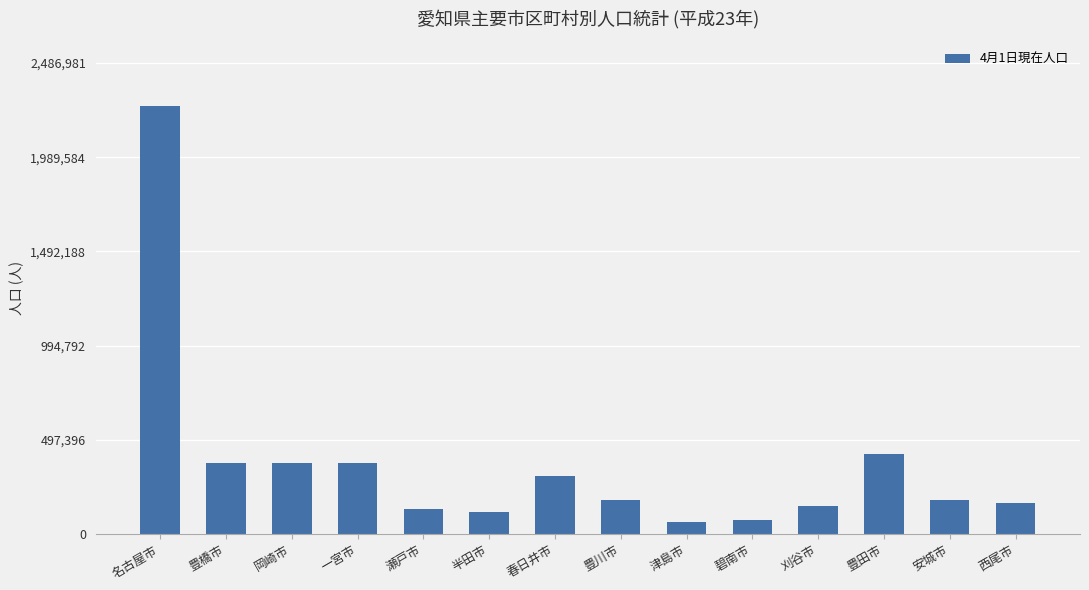

What is the approximate value at 西尾市, to the nearest 100?

165400